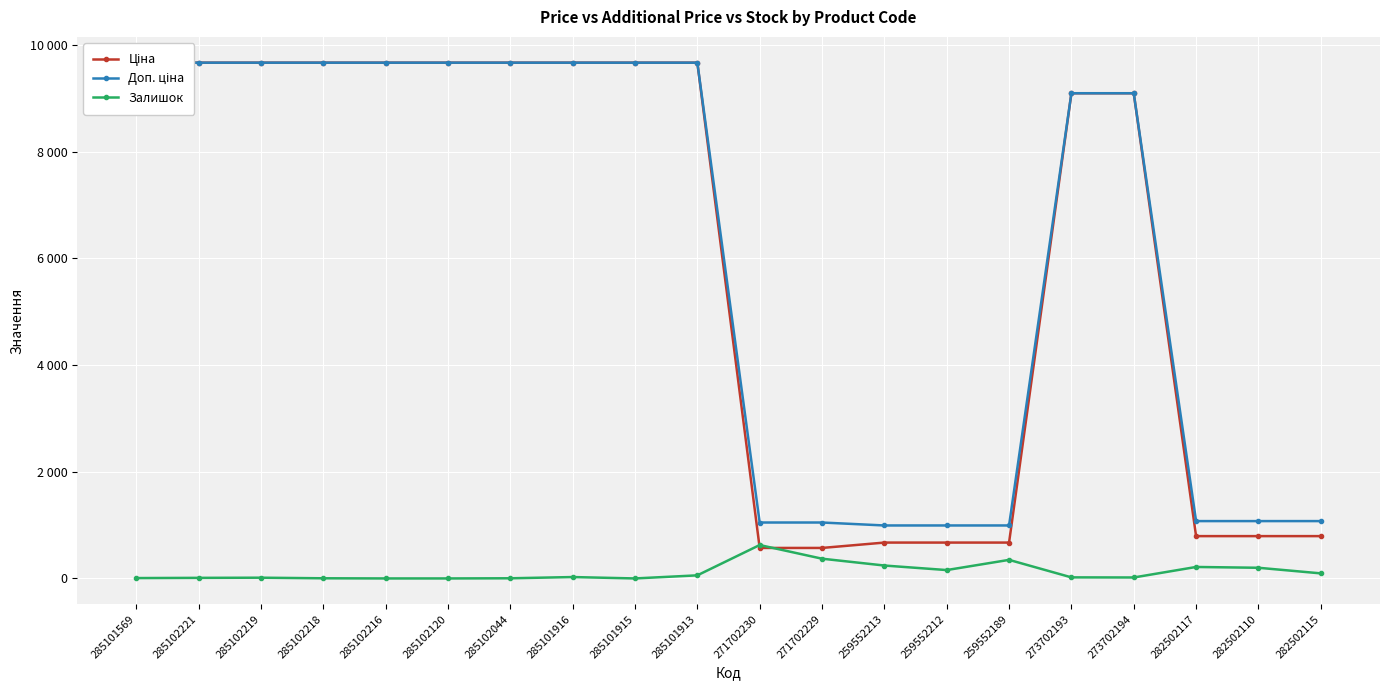

What is the sum of all Доп. ціна values?

123128.8